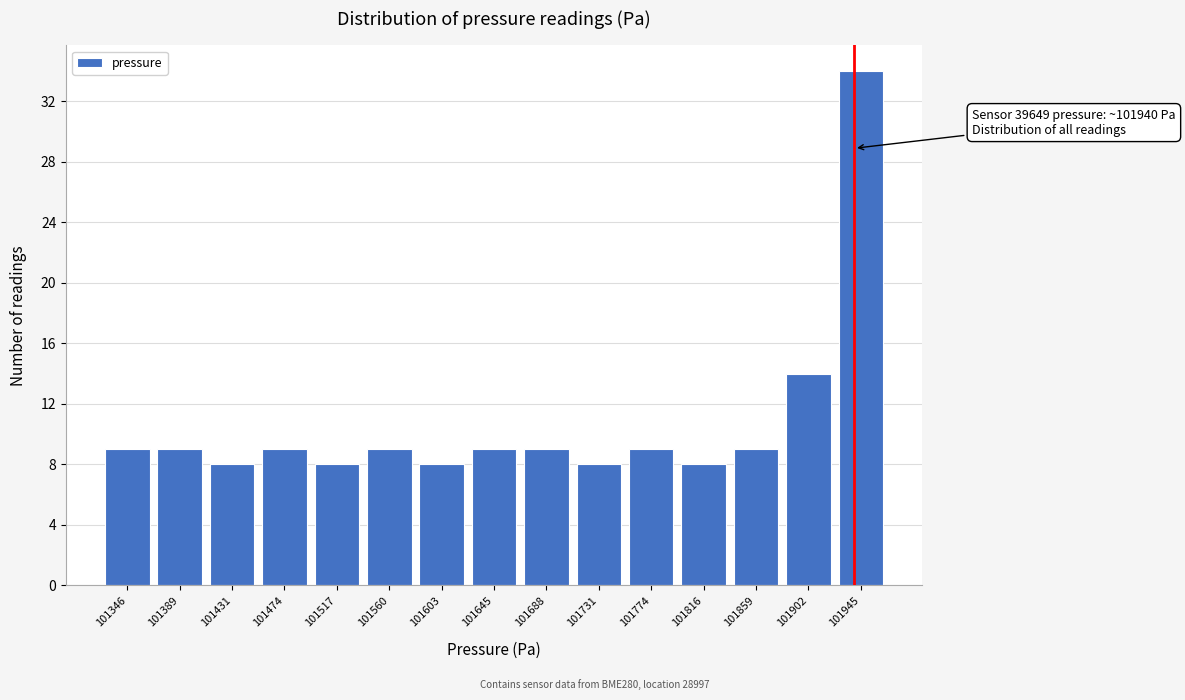

Which range on the x-axis has the tallest bar?

101925 to 101965